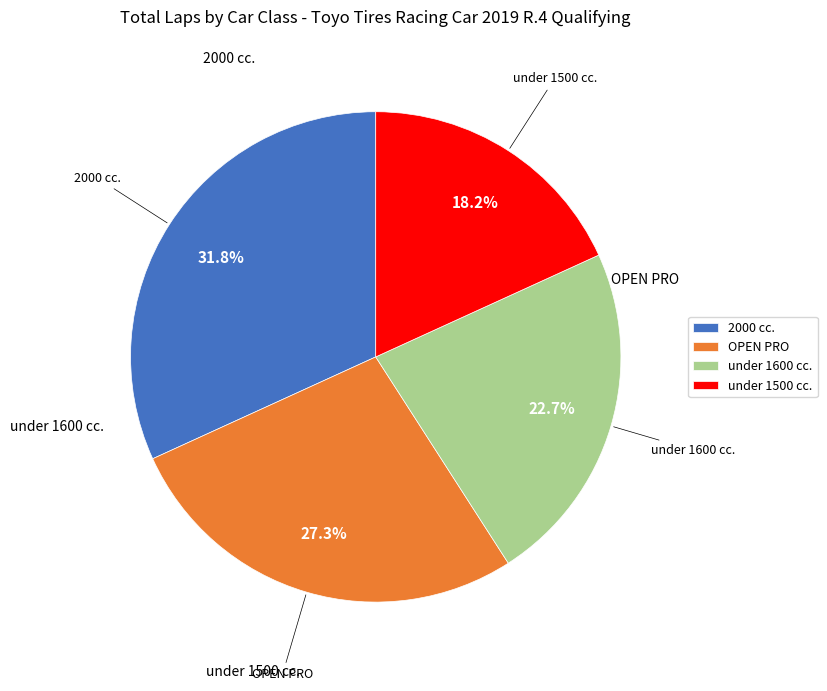

Which category has the biggest portion of the pie?

2000 cc.